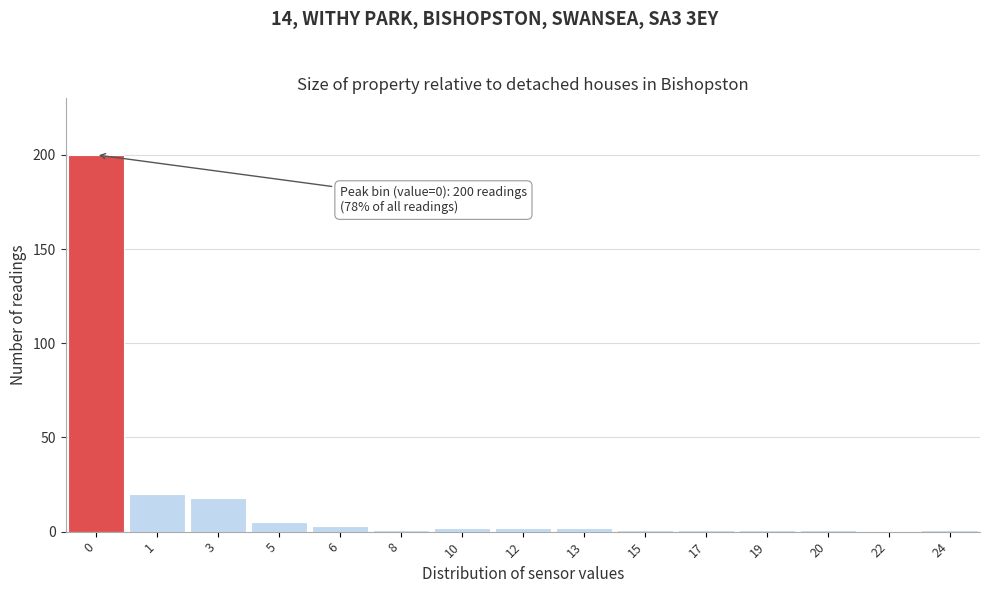

Reading right to left, list all the values displayed in this chart.

24=1	22=0	20=1	19=1	17=1	15=1	13=2	12=2	10=2	8=1	6=3	5=5	3=18	1=20	0=200